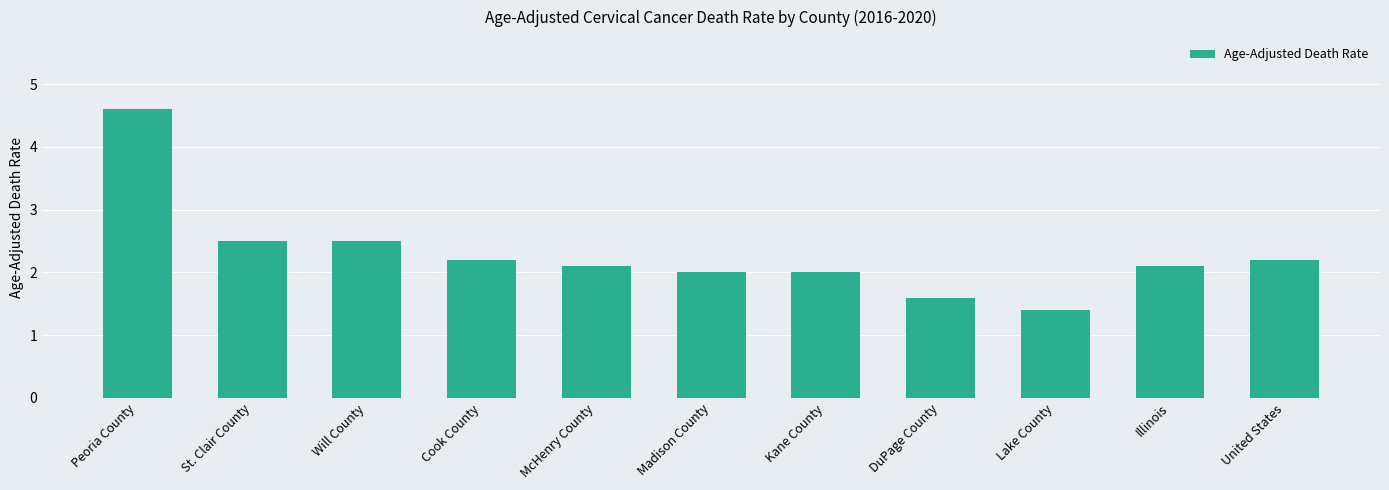

What is the maximum value shown in the chart?

4.6